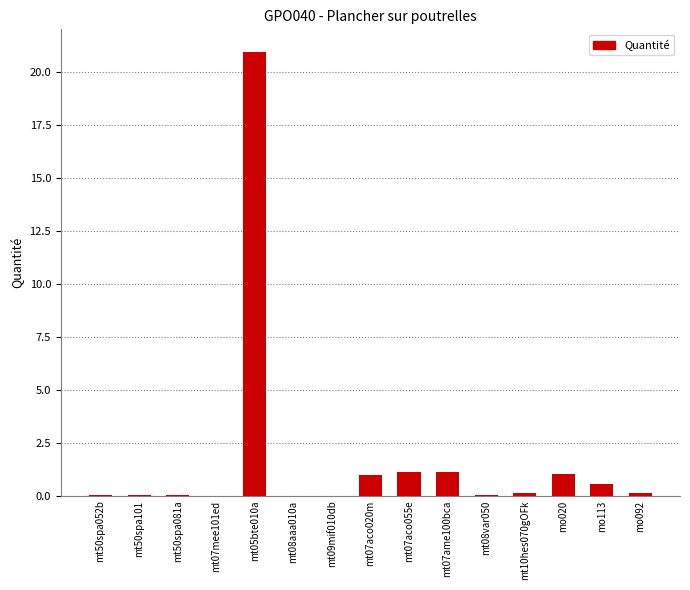

What is the sum of the values at mt07aco055e and mt50spa101?

1.1